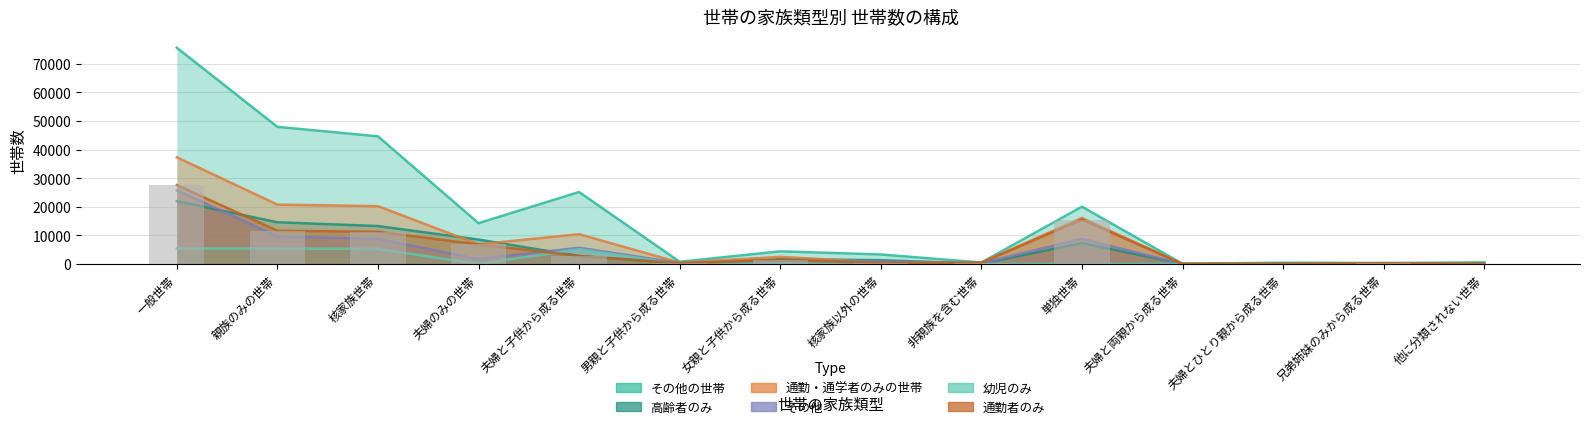

The その他の世帯 series shows 924 at 他に分類されない世帯. True or false?

False